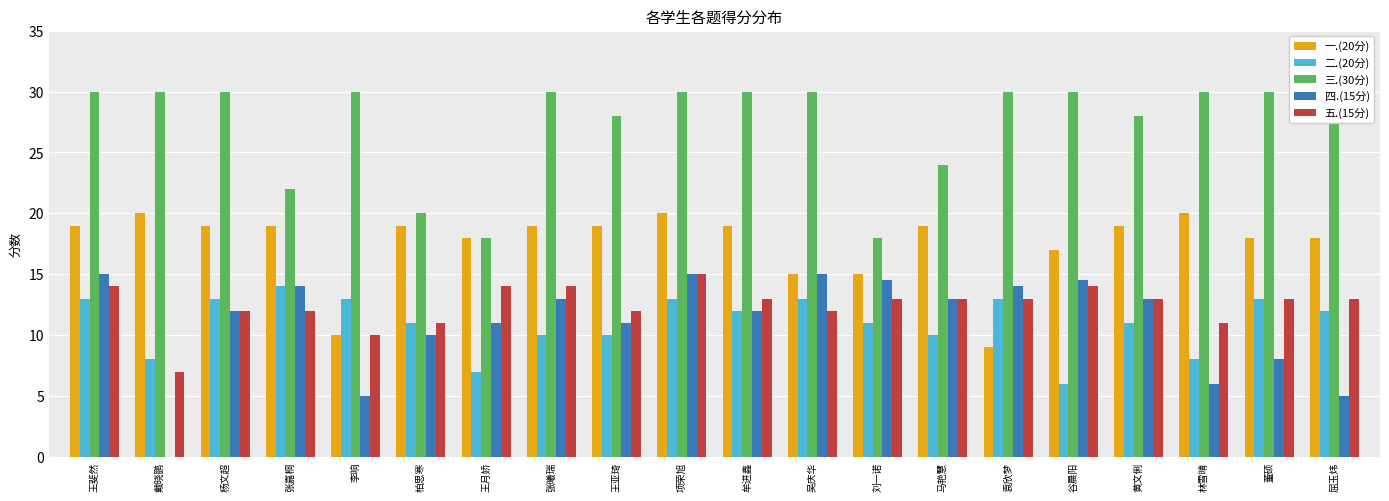

Does the chart contain stacked bars?

No